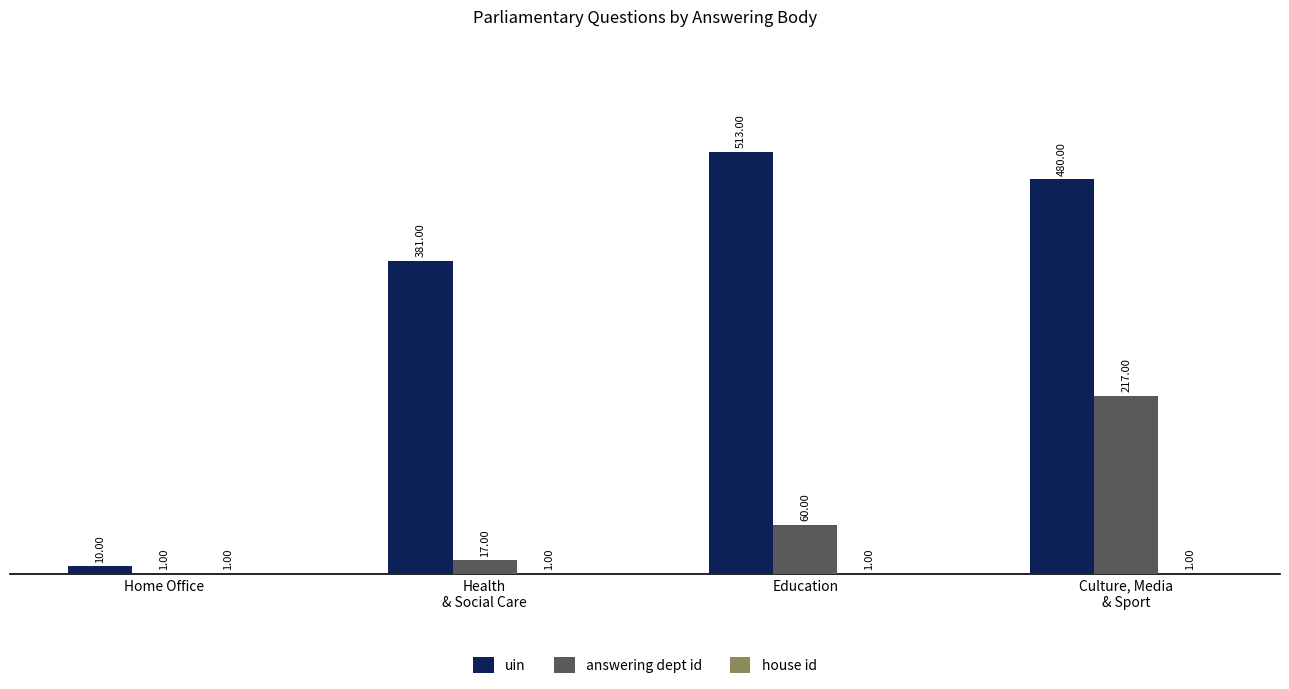

At which category does the chart reach its peak across all series?

Education